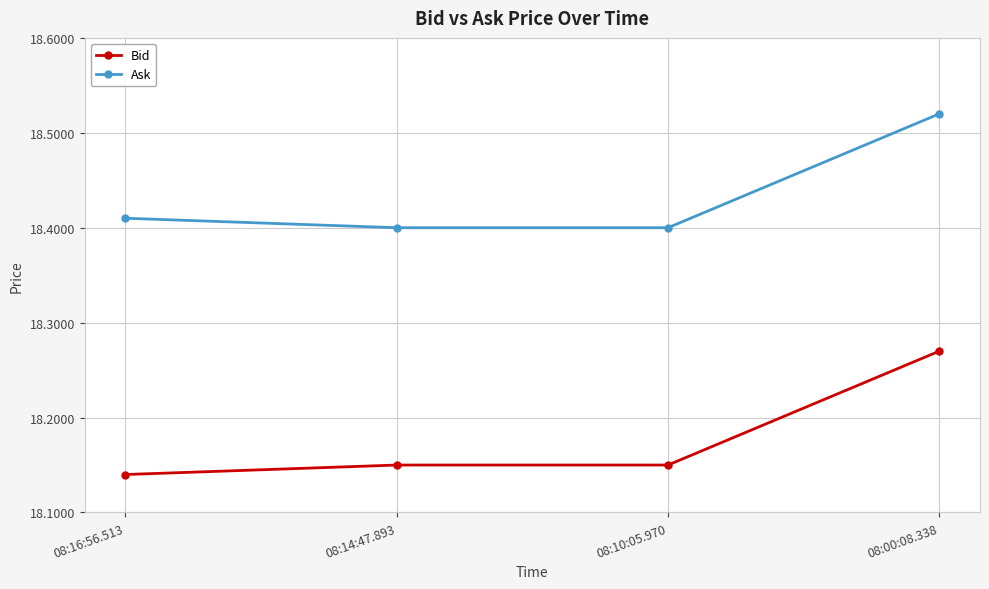

How many series are shown in this chart?

2